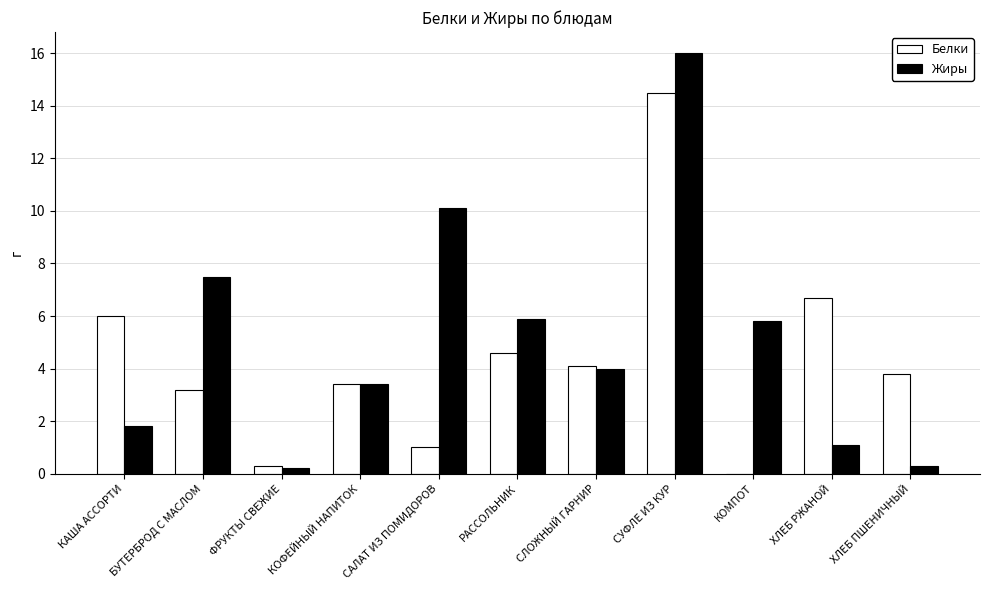

What is the difference between the Жиры values at ФРУКТЫ СВЕЖИЕ and СУФЛЕ ИЗ КУР?

15.8